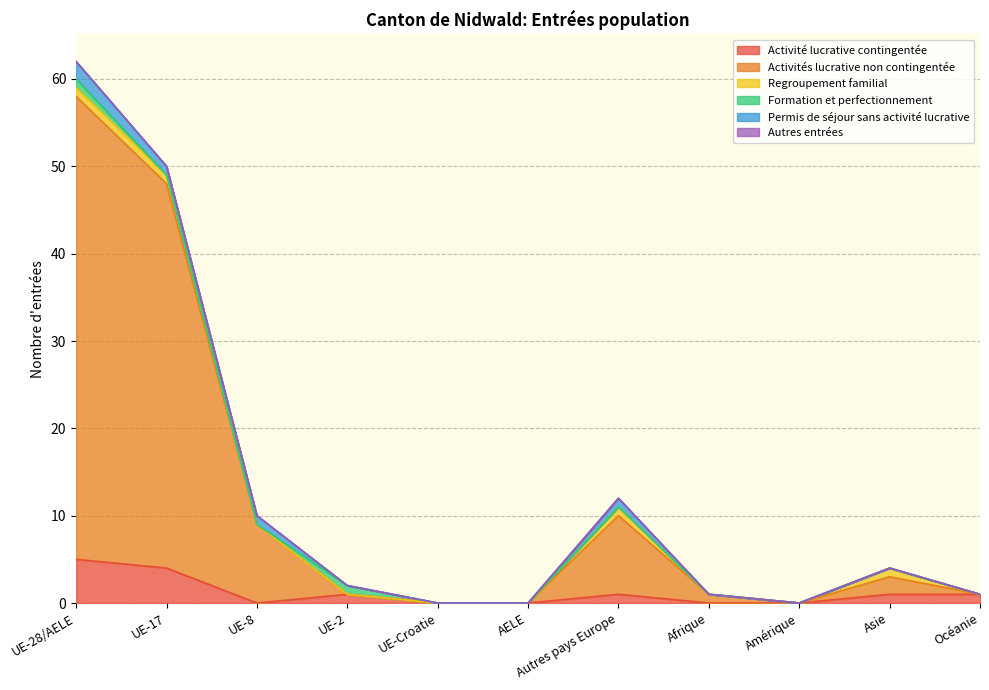

What is the total value across all series at Afrique?

1